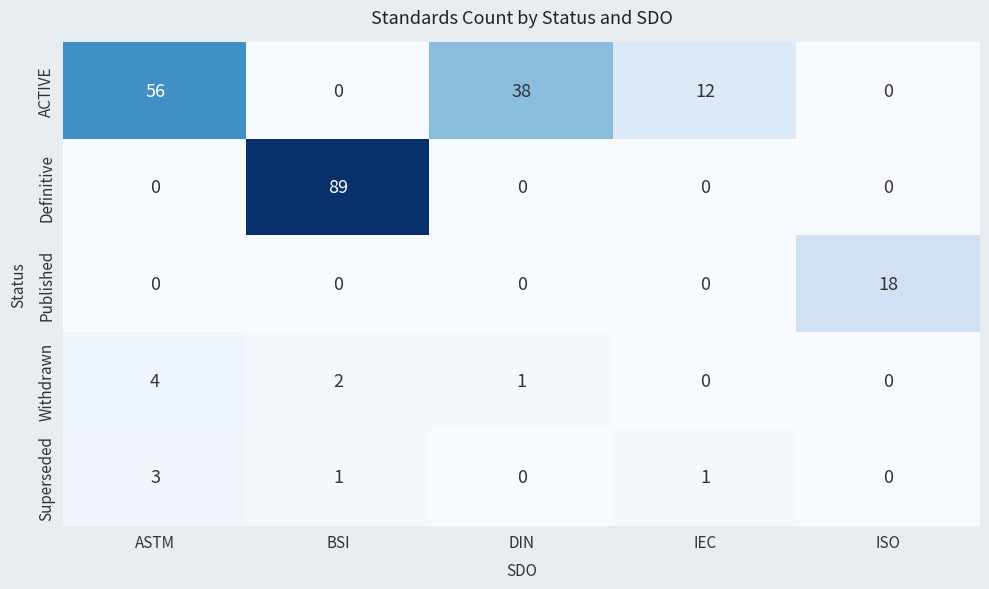

What is the difference between the Withdrawn values at ASTM and DIN?

3